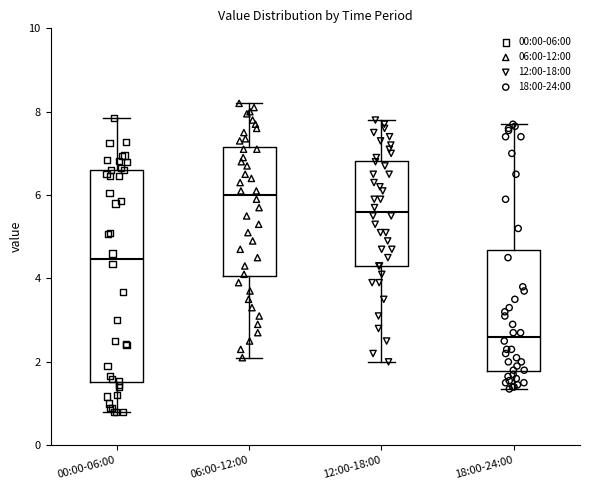

Where is the upper edge of the box for 18:00-24:00 on the y-axis? The values are not printed on the chart, so give them approximately, as read against the axis.

4.6